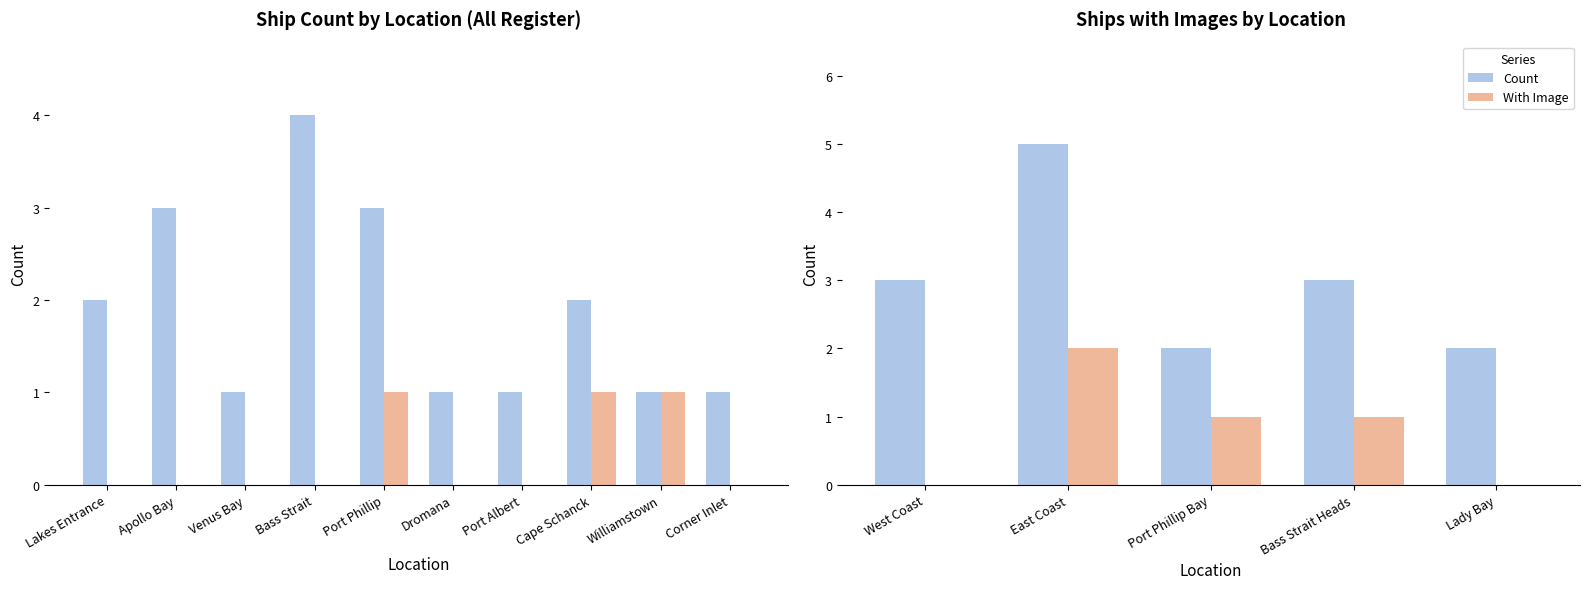

Which series has the widest spread of values?

Count